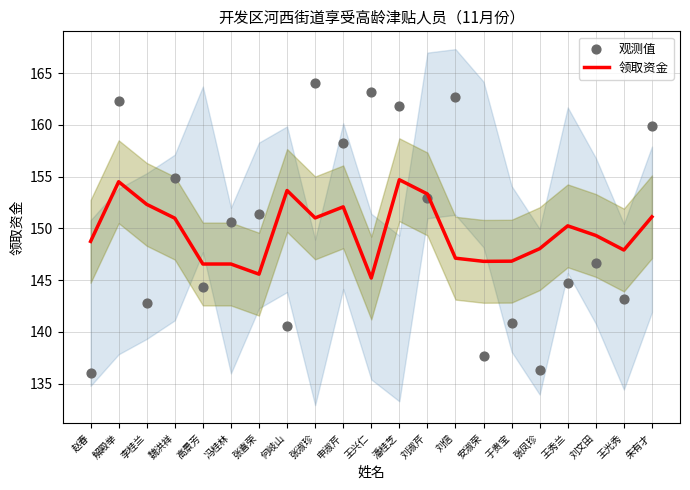

What is the total value across all series at 刘淑芹?

306.3